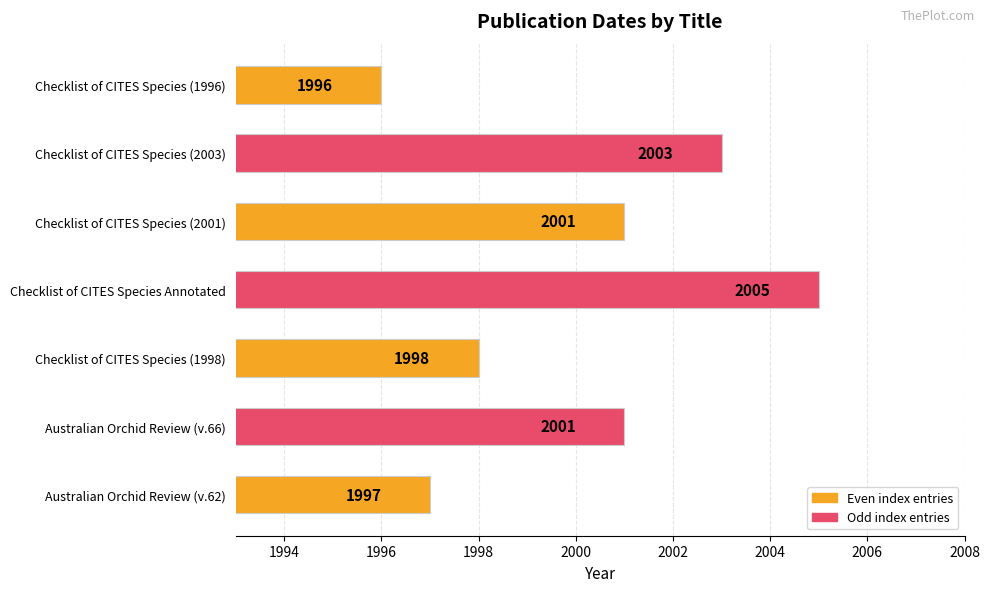

What is the ratio of the value at Checklist of CITES Species (1998) to the value at Australian Orchid Review (v.66)?

1.0